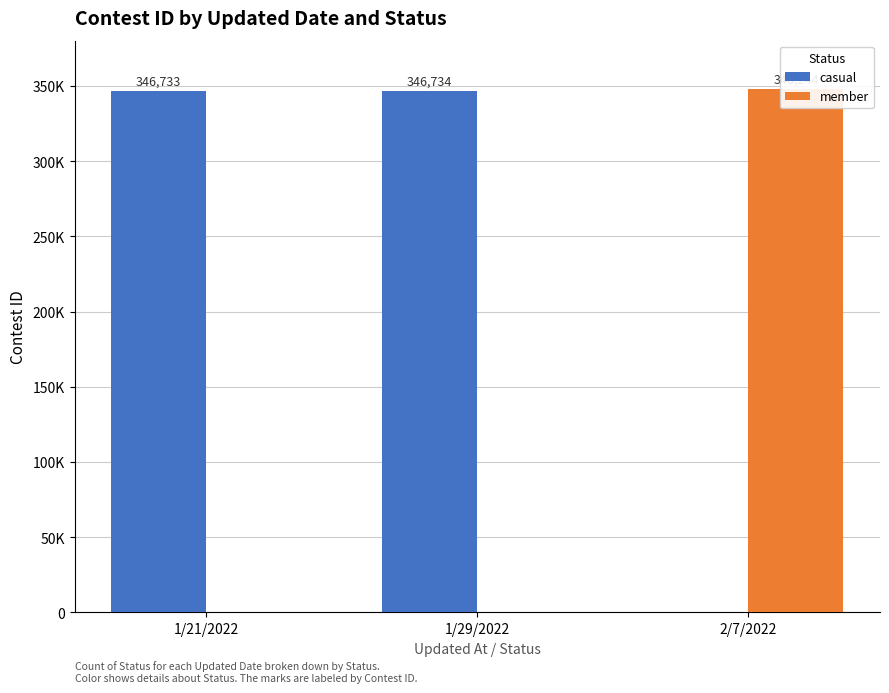

List the series in order of their peak value, highest first.

member, casual